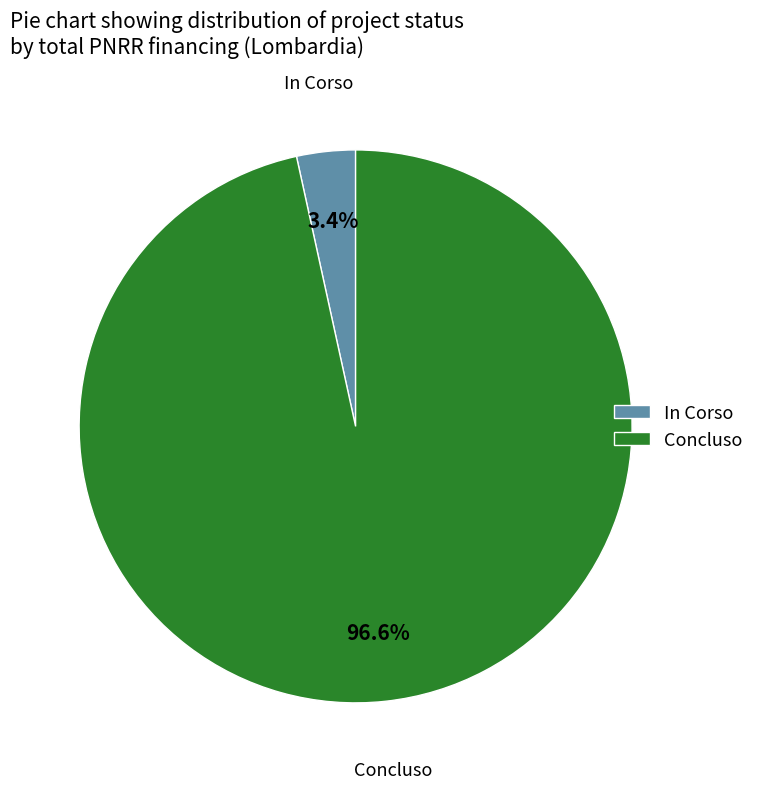

Which has a higher value, Concluso or In Corso?

Concluso